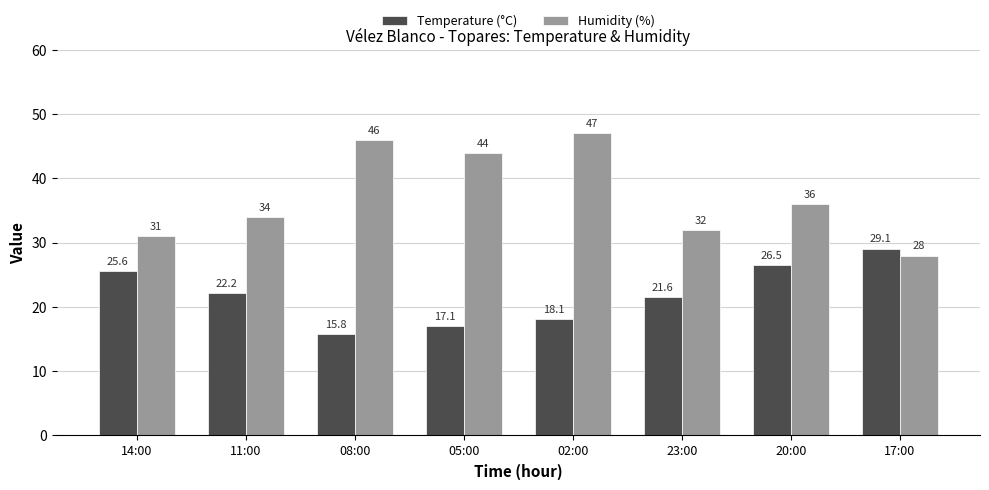

What is the maximum value shown in the chart?

47.0